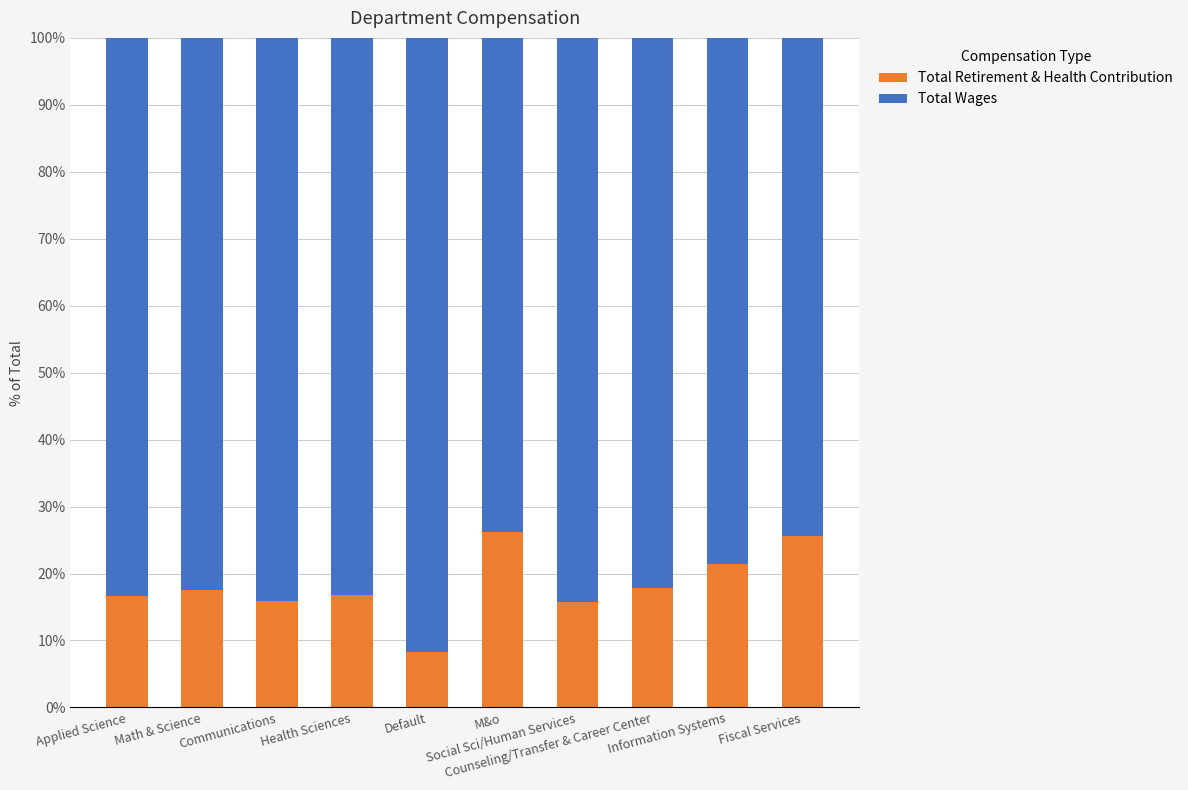

What is the highest value of the Total Retirement & Health Contribution series?

26.3